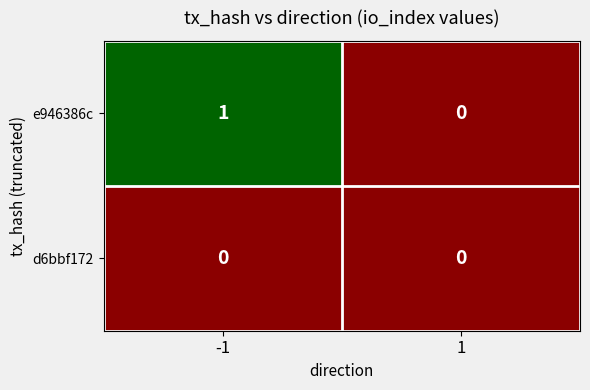

Rank the series at -1 from highest to lowest value.

e946386c, d6bbf172